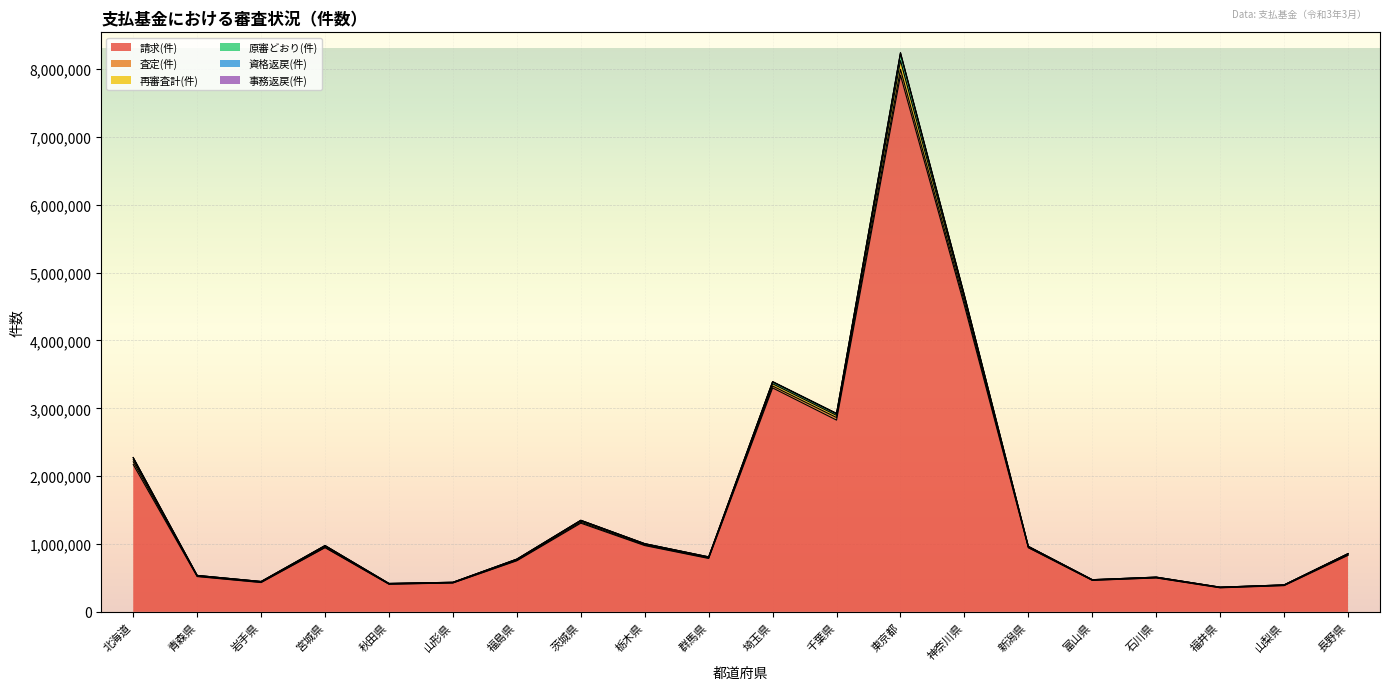

Which category has the highest value in the 請求(件) series?

東京都